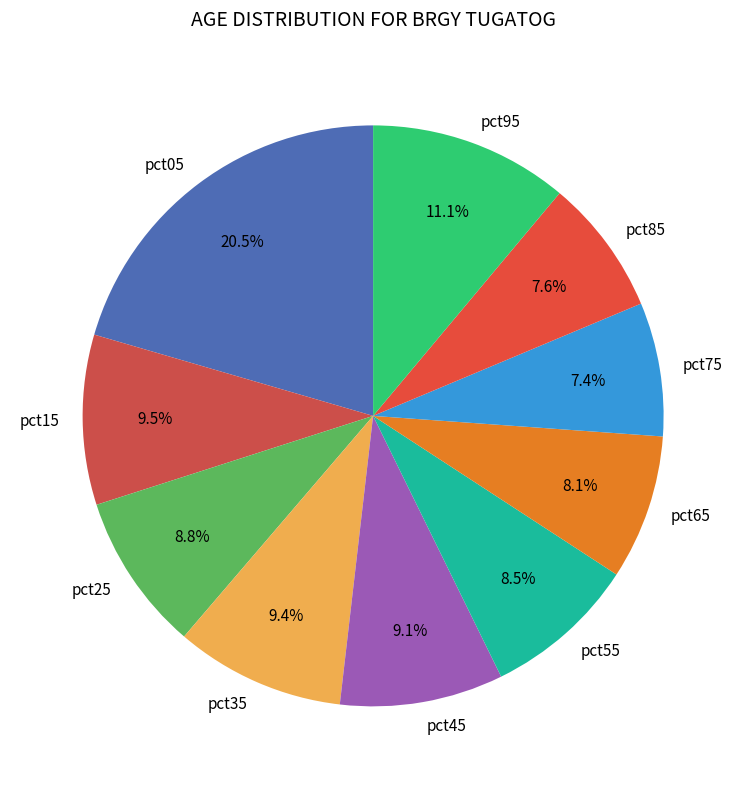

Does any single category account for the majority?

No